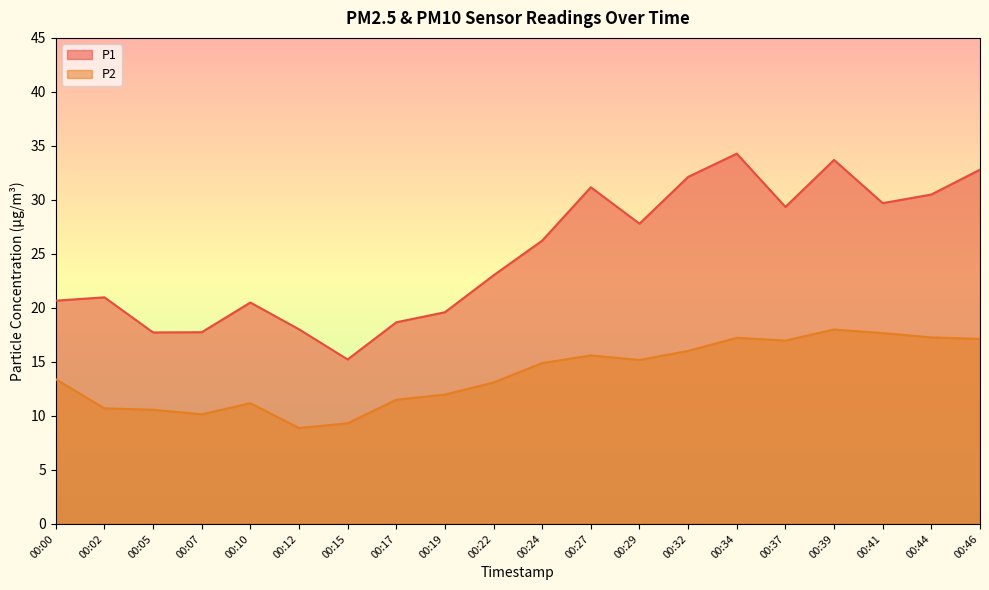

In P2, how many points are higher than both neighbors (excluding endpoints)?

4